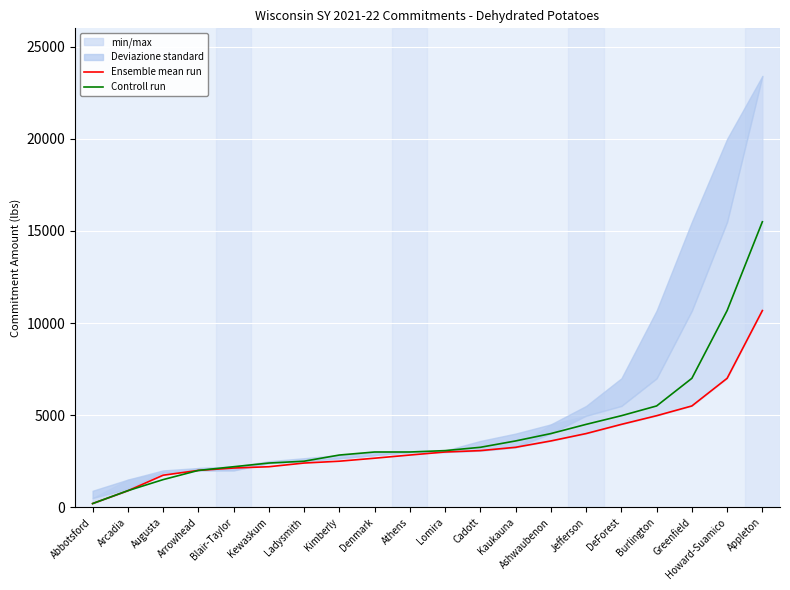

Which series ends up on top after the final intersection of Controll run and Ensemble mean run?

Ensemble mean run